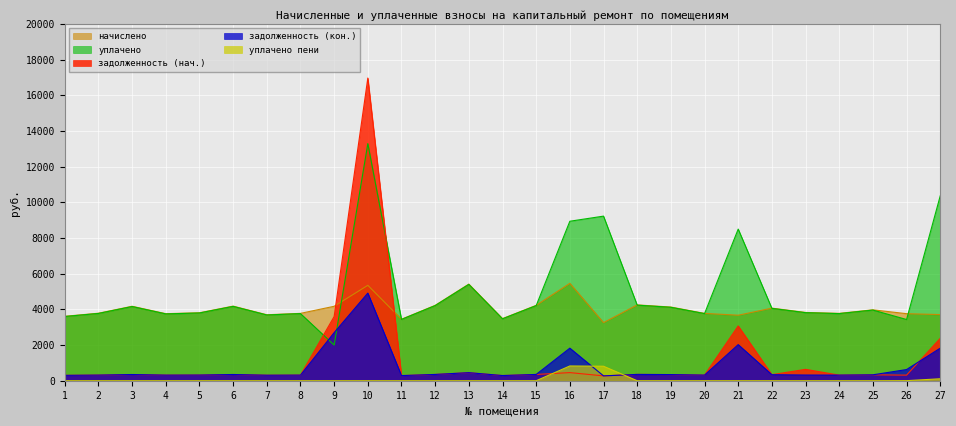

Which series has the largest total across all categories?

уплачено